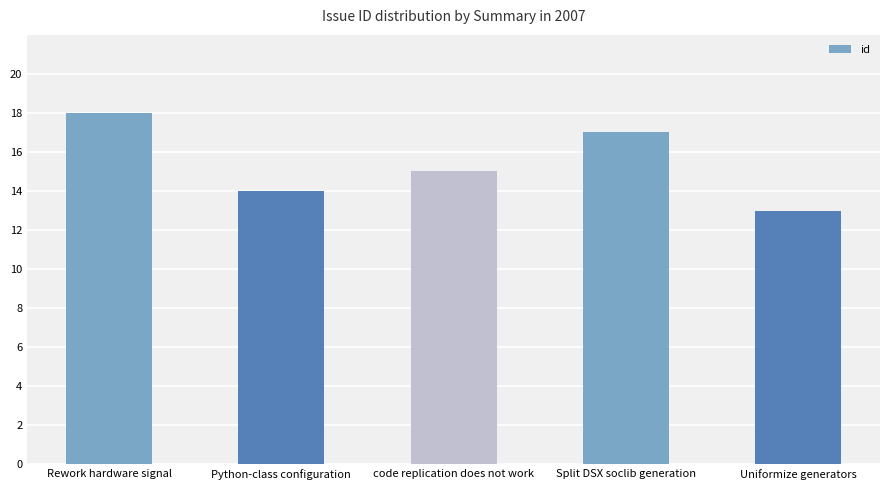

What position from the left is Split DSX soclib generation?

4